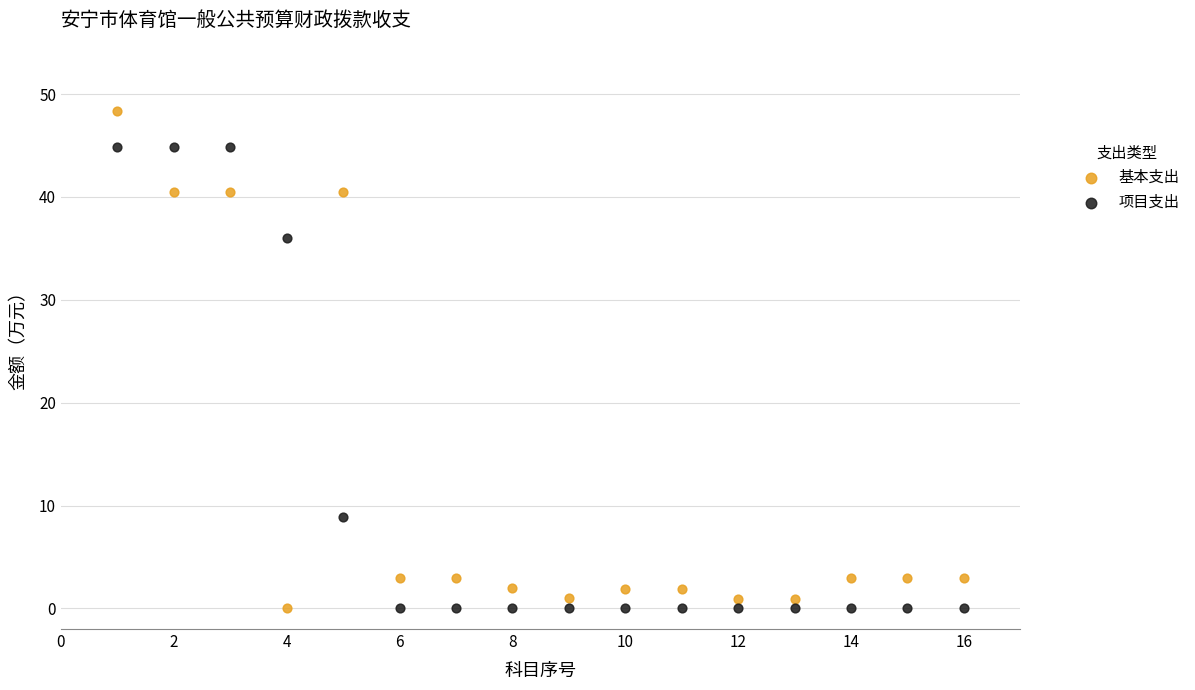

Across all data points, what is the range of X values (max minus min)?

15.0